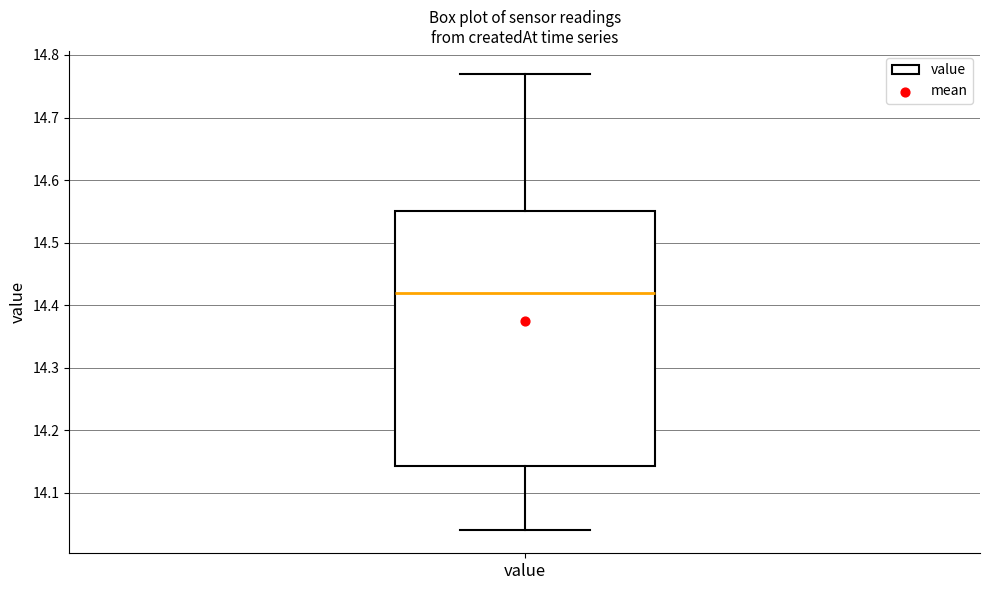

Where does the lower whisker of the box for value end on the y-axis? The values are not printed on the chart, so give them approximately, as read against the axis.

14.04